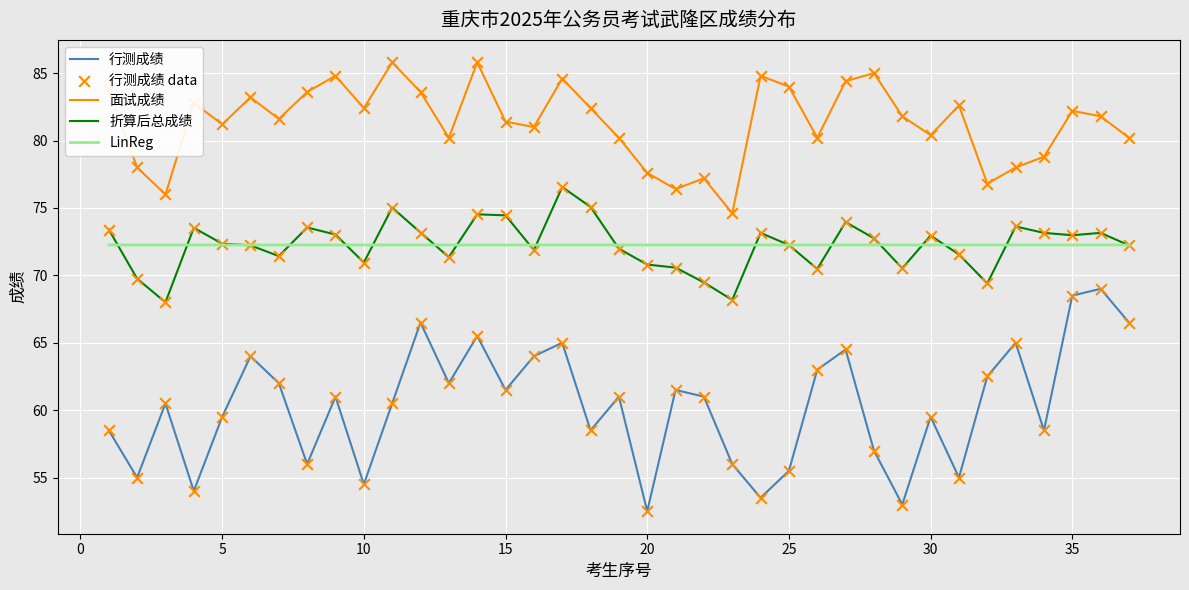

True or false: 行测成绩 has a value of 89.7 at 15.

False